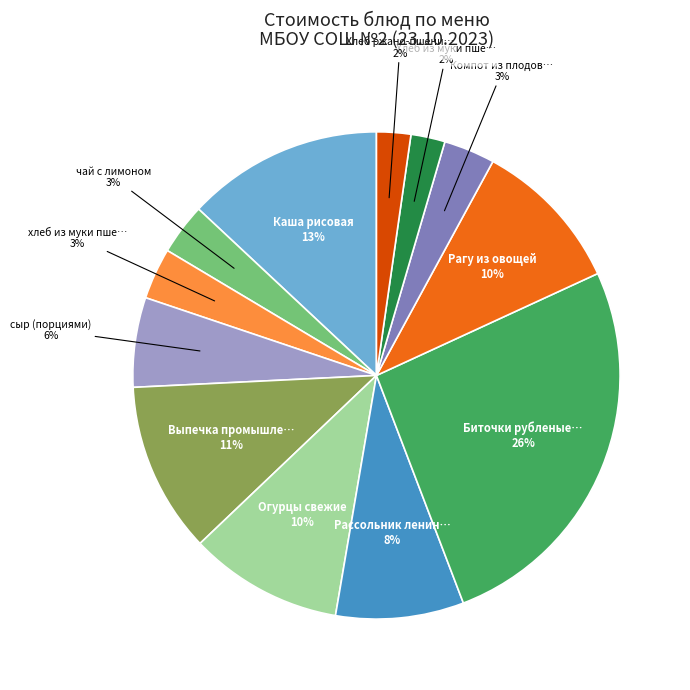

Is there any slice that represents more than half of the pie?

No